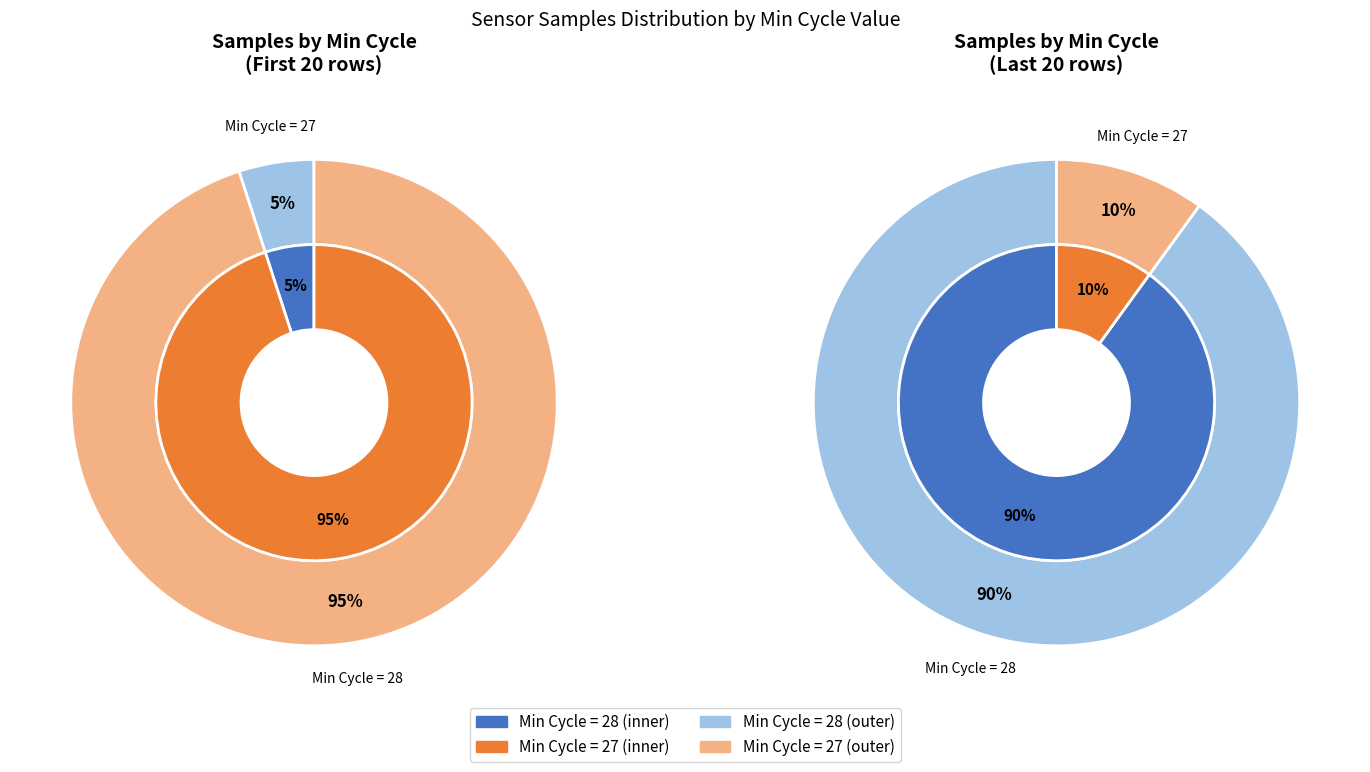

Does 28 represent more than half of the total?

No